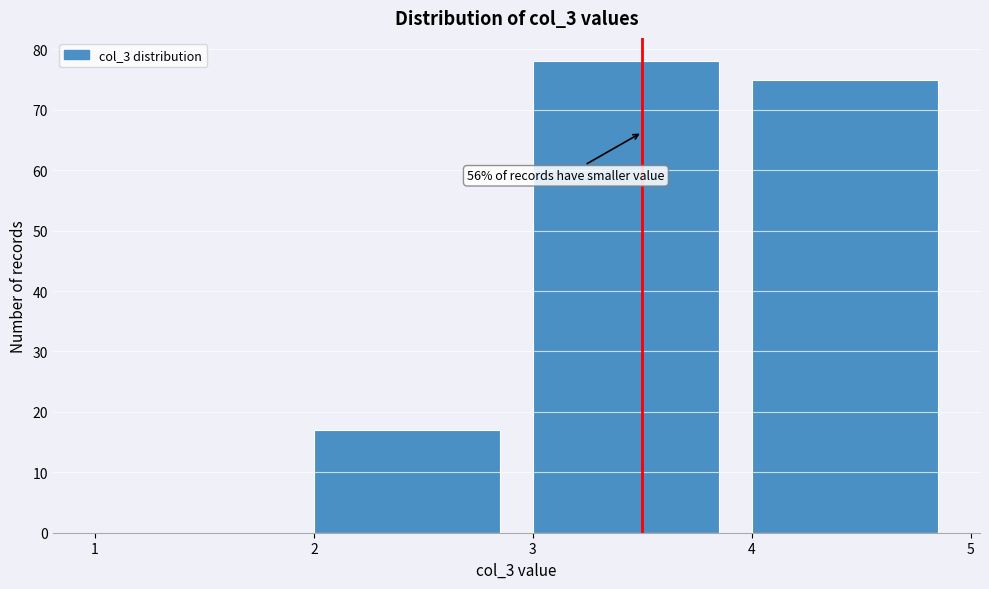

Which range on the x-axis has the tallest bar?

3 to 4